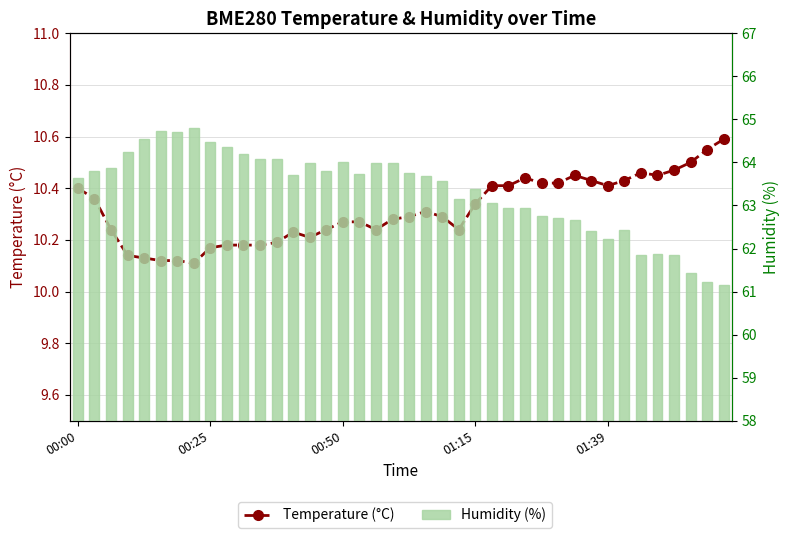

Is the value of Temperature (°C) at 29 greater than the value of Humidity (%) at 00:25?

No